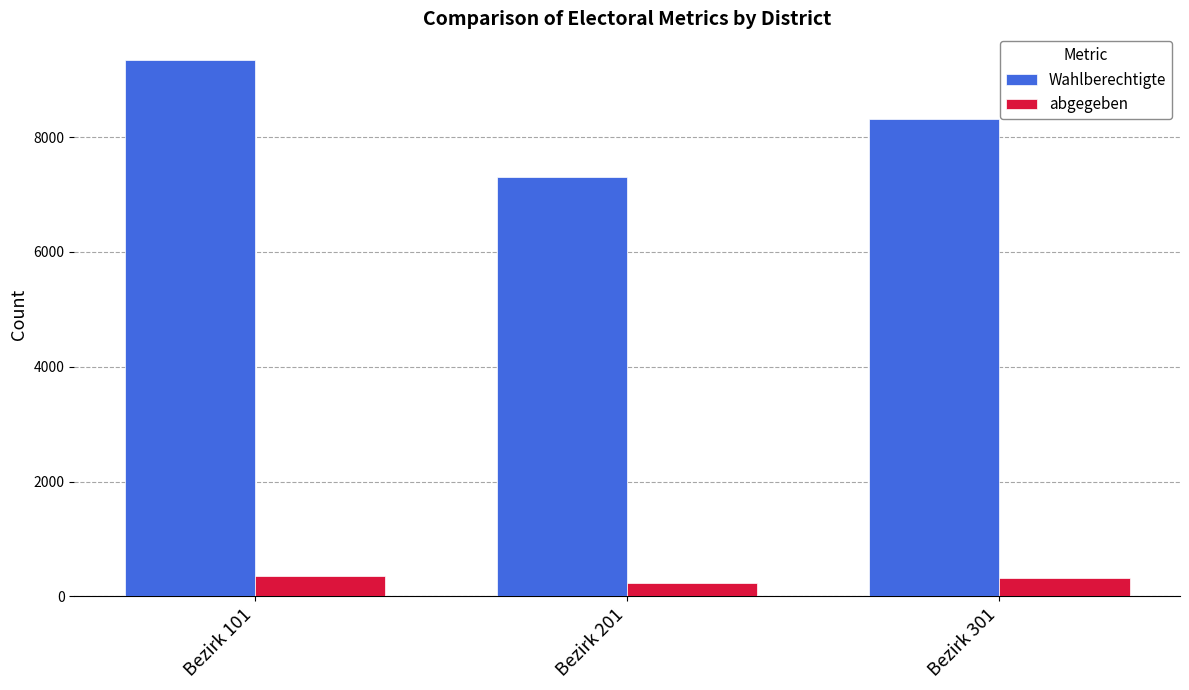

Which series has the widest spread of values?

Wahlberechtigte